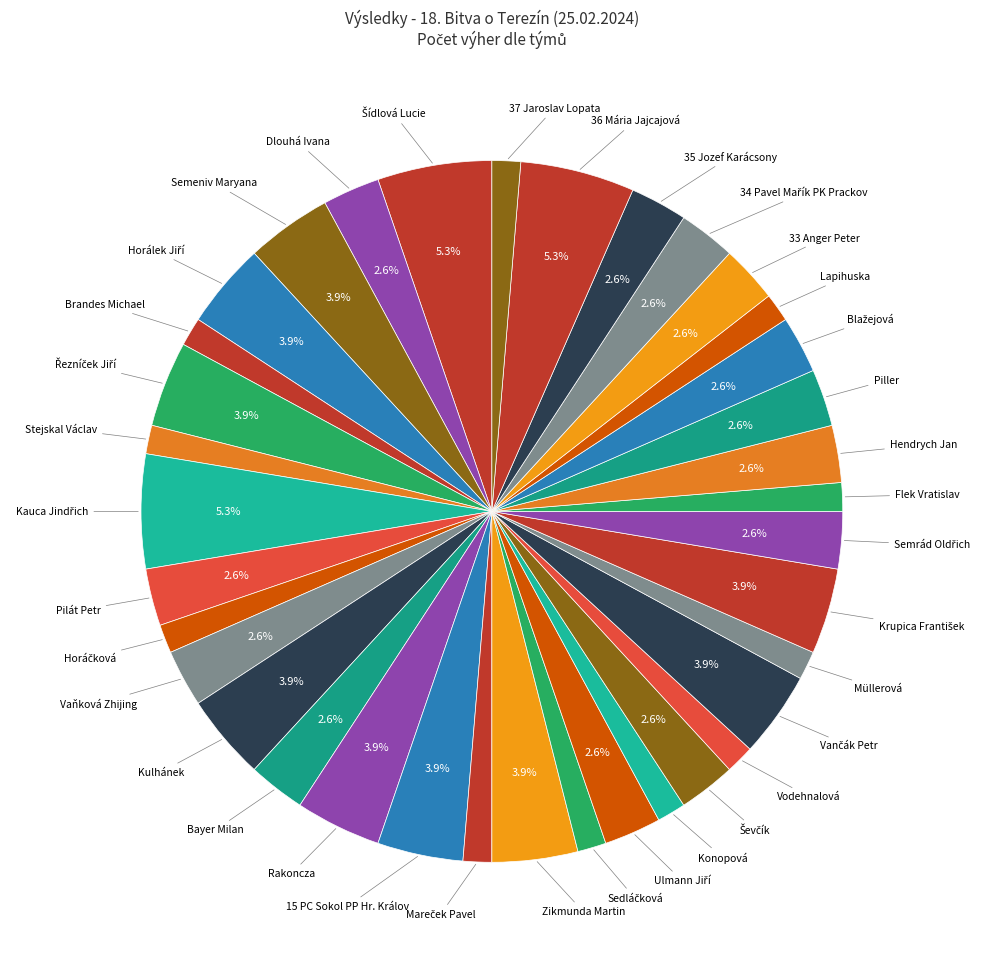

Count the number of slices in the pie.

36